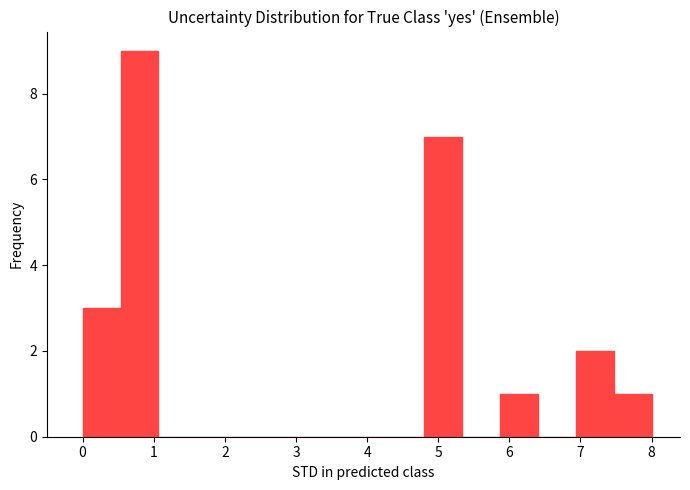

Reading left to right, list every bar in this chart as the range it spans on the x-axis followed by its height. Neither the bar edges nor the heights are printed on the chart, so give them approximately, as read against the axes.

0.0 to 0.5: 3
0.5 to 1.1: 9
1.1 to 1.6: 0
1.6 to 2.1: 0
2.1 to 2.7: 0
2.7 to 3.2: 0
3.2 to 3.7: 0
3.7 to 4.3: 0
4.3 to 4.8: 0
4.8 to 5.3: 7
5.3 to 5.9: 0
5.9 to 6.4: 1
6.4 to 6.9: 0
6.9 to 7.5: 2
7.5 to 8.0: 1